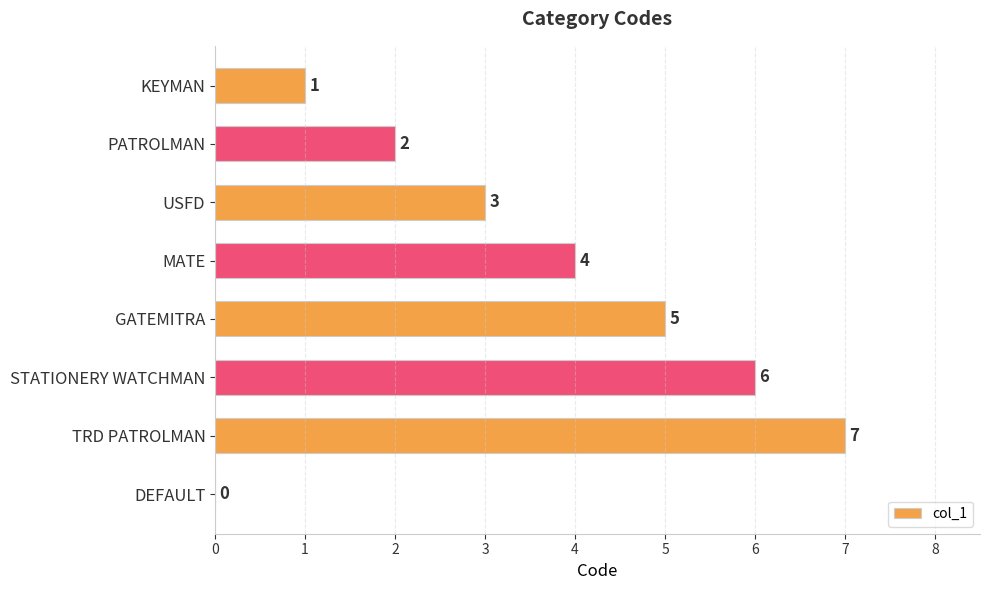

The chart shows a value of 4 at USFD. True or false?

False